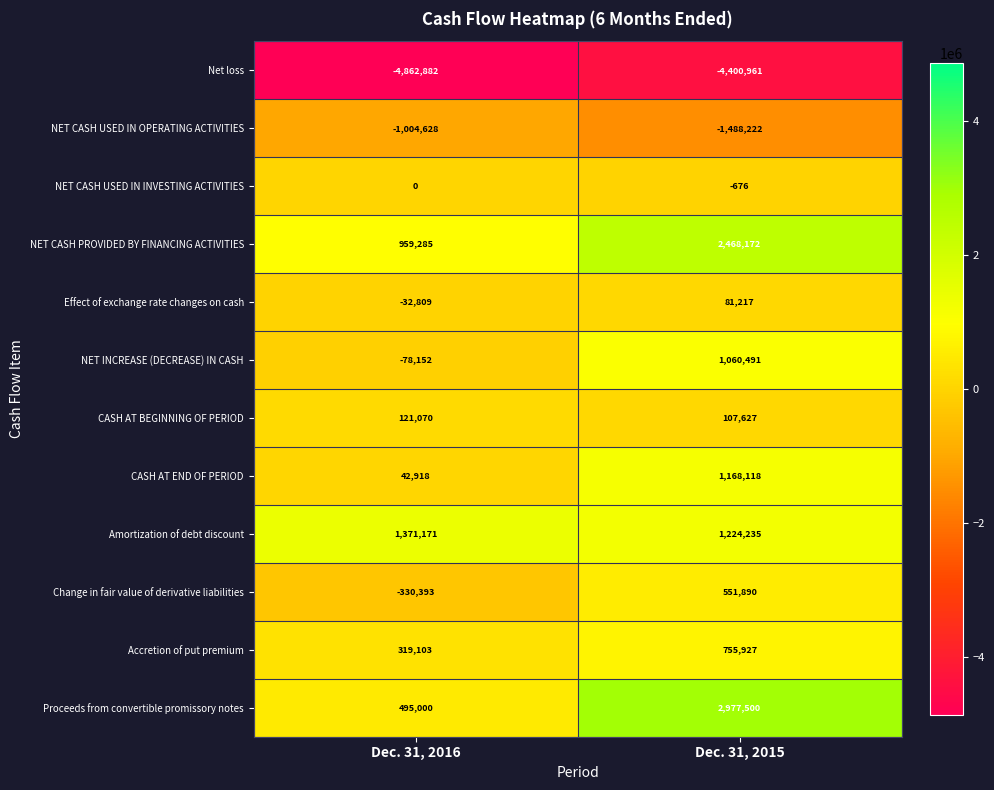

Between Dec. 31, 2016 and Dec. 31, 2015, which series saw the biggest shift?

Proceeds from convertible promissory notes